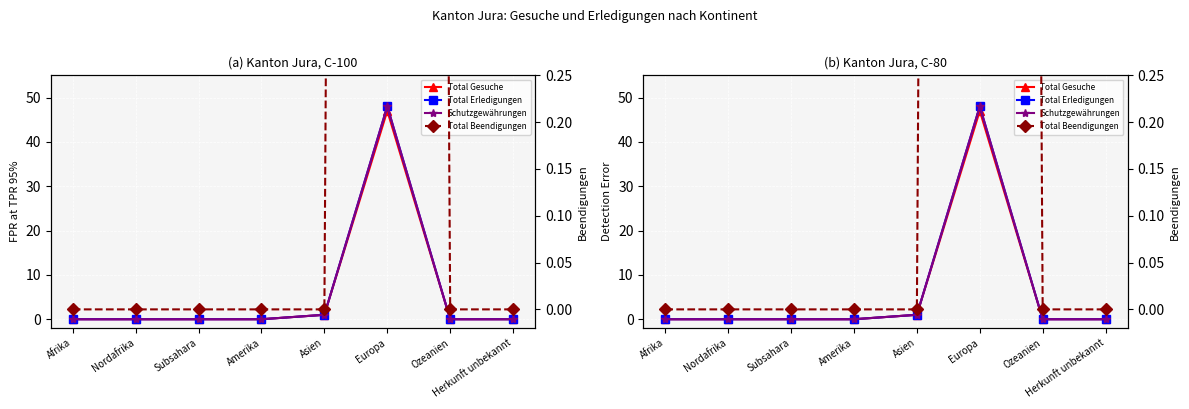

Is it true that Total Erledigungen equals 12 at Europa?

False